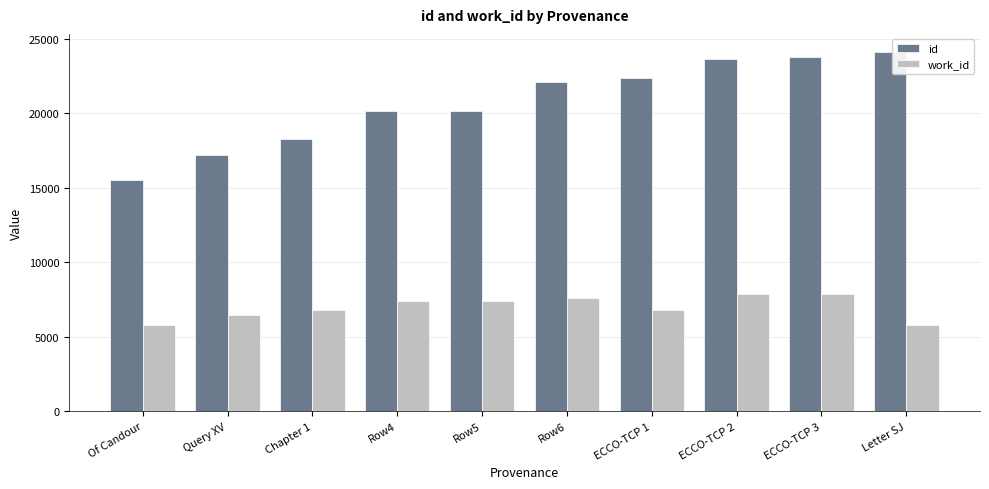

What are all the series names shown in the legend?

id, work_id